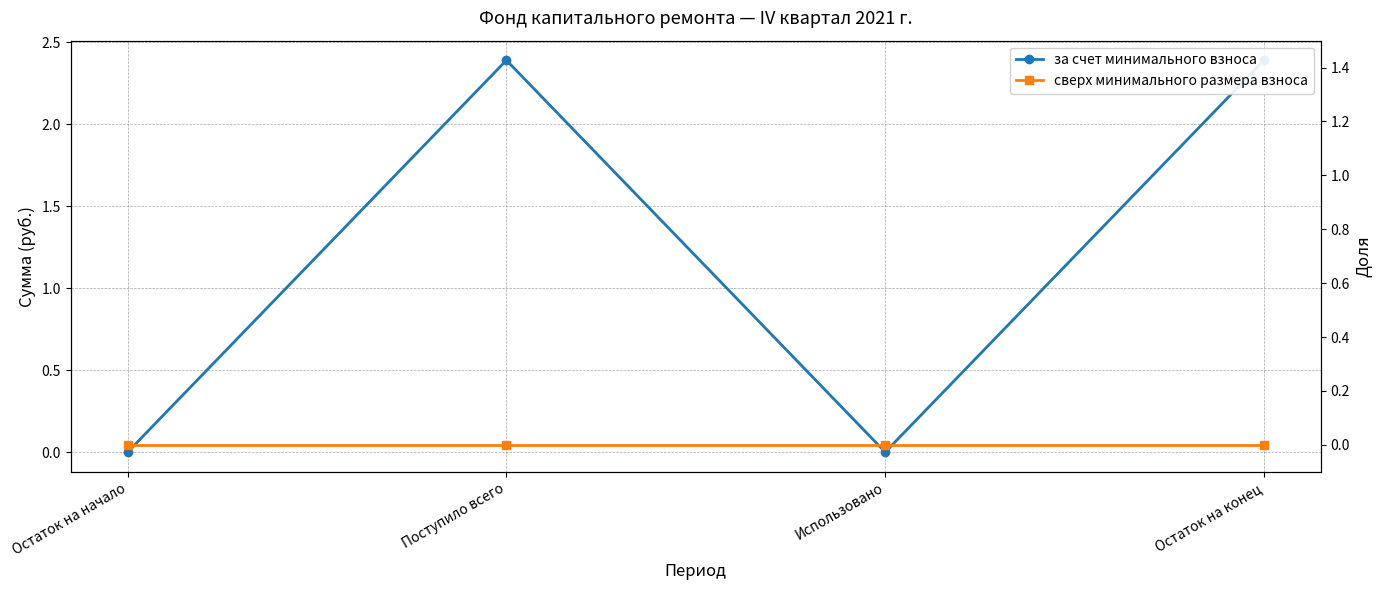

True or false: за счет минимального взноса has more than 2 interior local peaks.

False